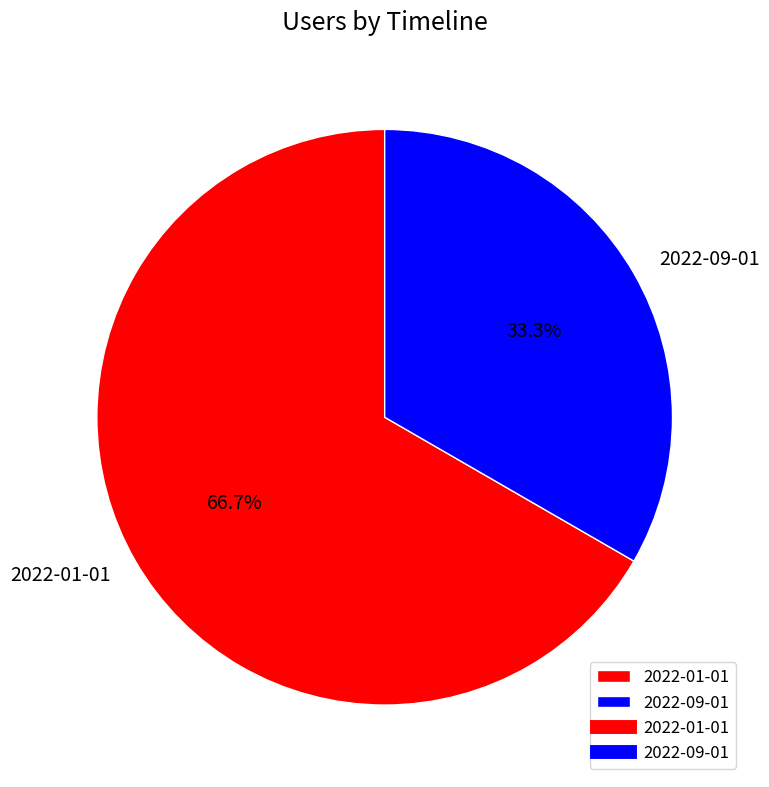

Does 2022-09-01 represent more than half of the total?

No